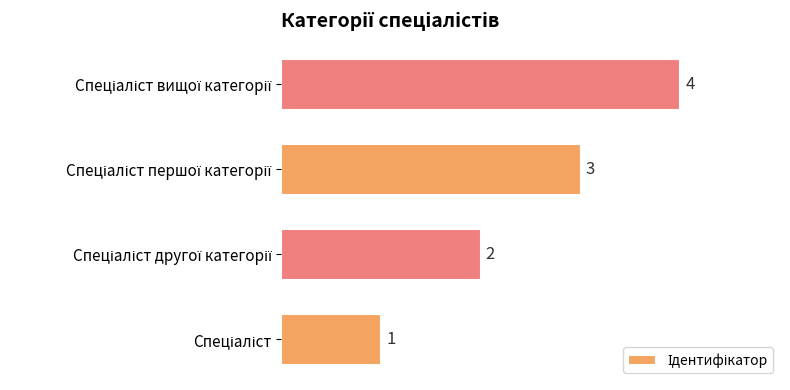

What is the difference between the maximum and minimum values?

3